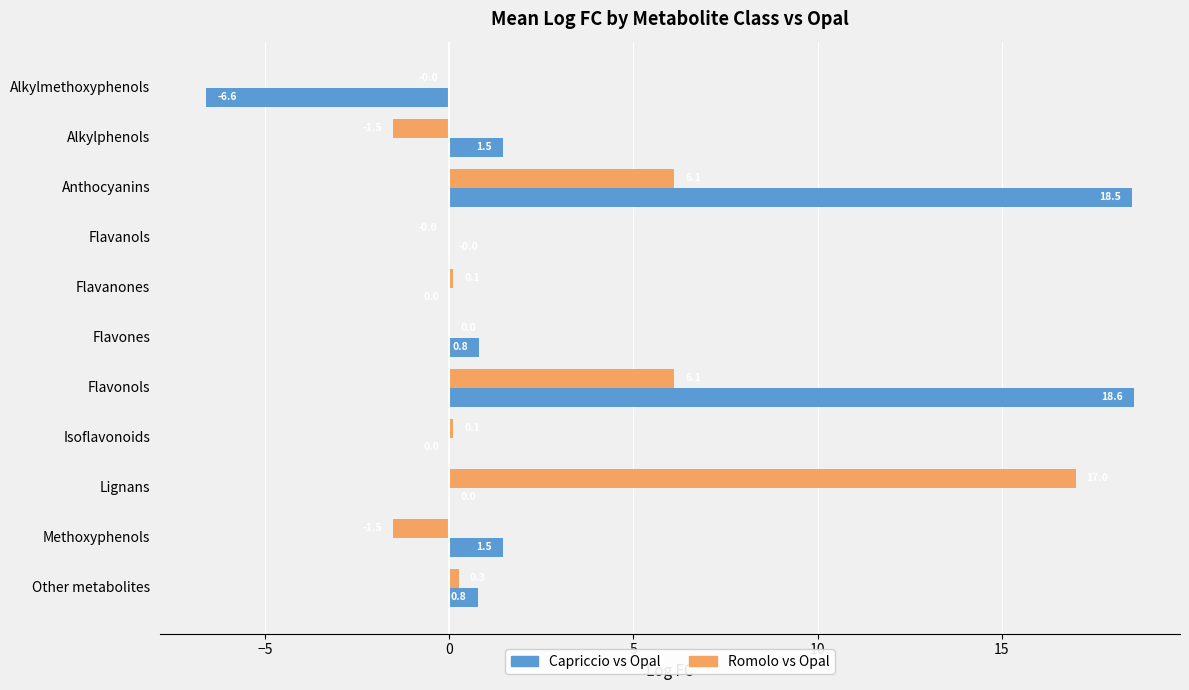

What is the maximum value shown in the chart?

18.6